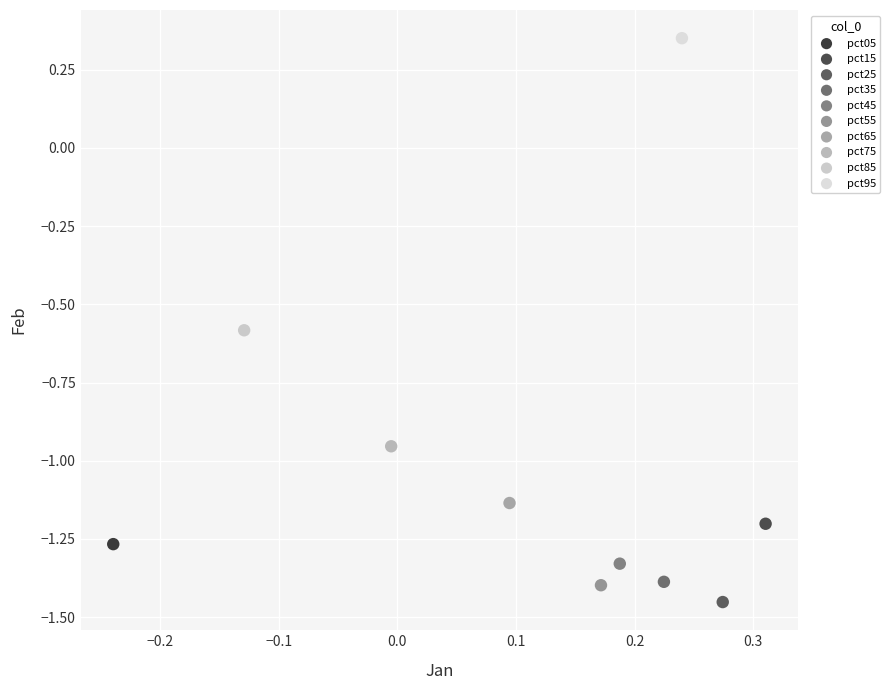

What are all the series names shown in the legend?

pct05, pct15, pct25, pct35, pct45, pct55, pct65, pct75, pct85, pct95